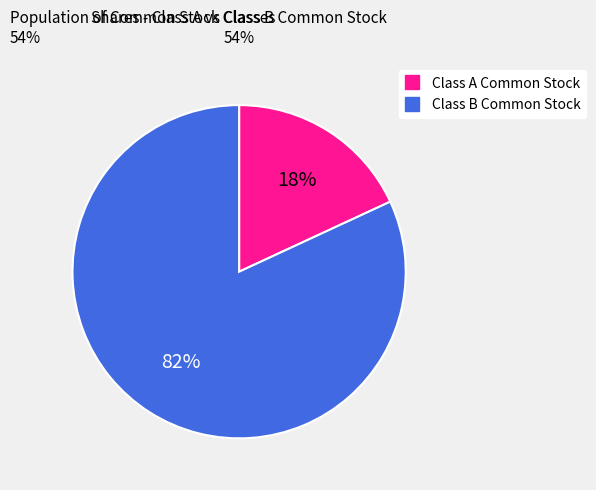

The Class A Common Stock slice represents 18% of the pie. True or false?

True